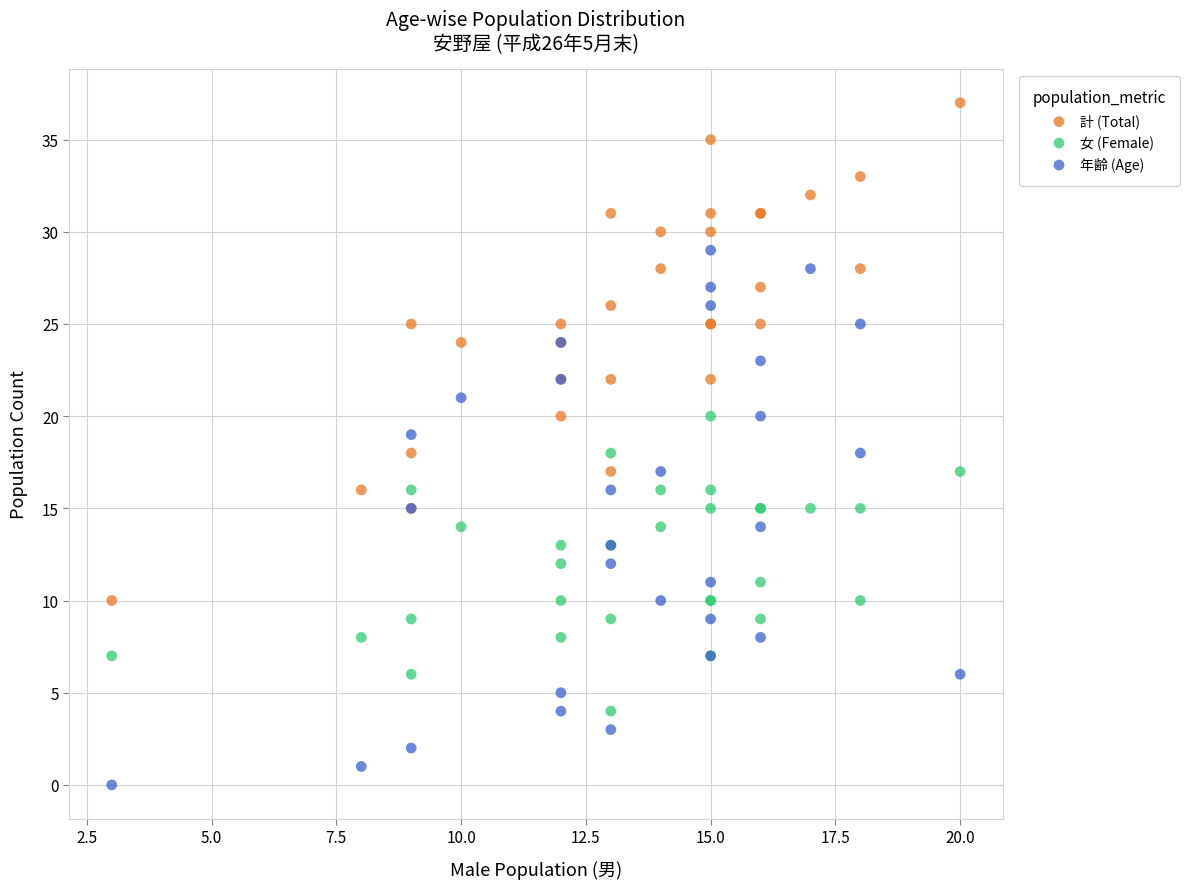

What are all the series names shown in the legend?

計 (Total), 女 (Female), 年齢 (Age)